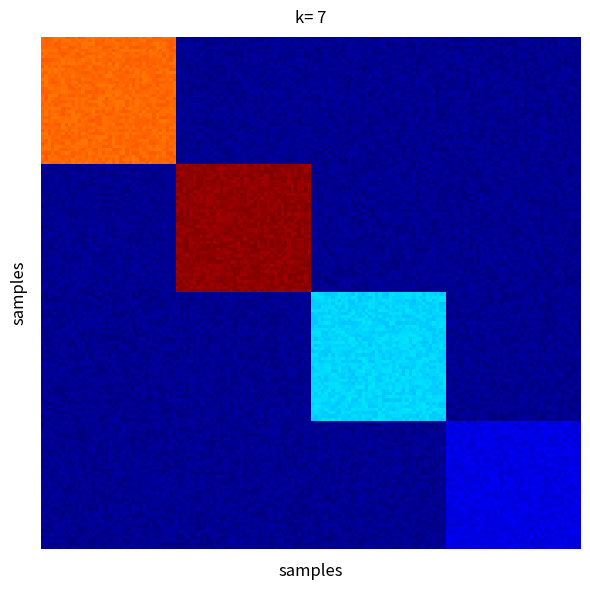

How many distinct data groups are displayed?

4